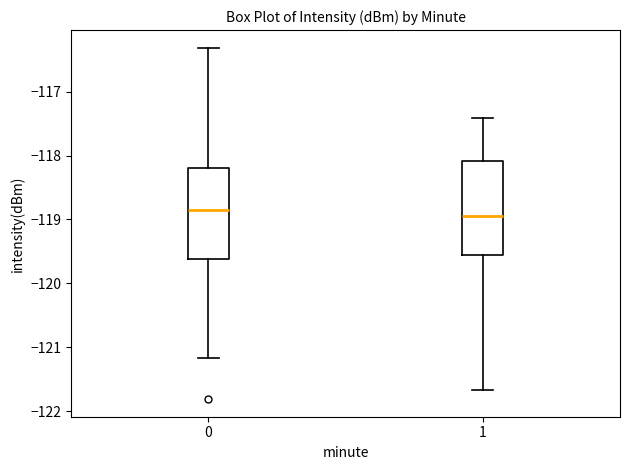

Where is the lower edge of the box at x = 0 on the y-axis? The values are not printed on the chart, so give them approximately, as read against the axis.

-119.6